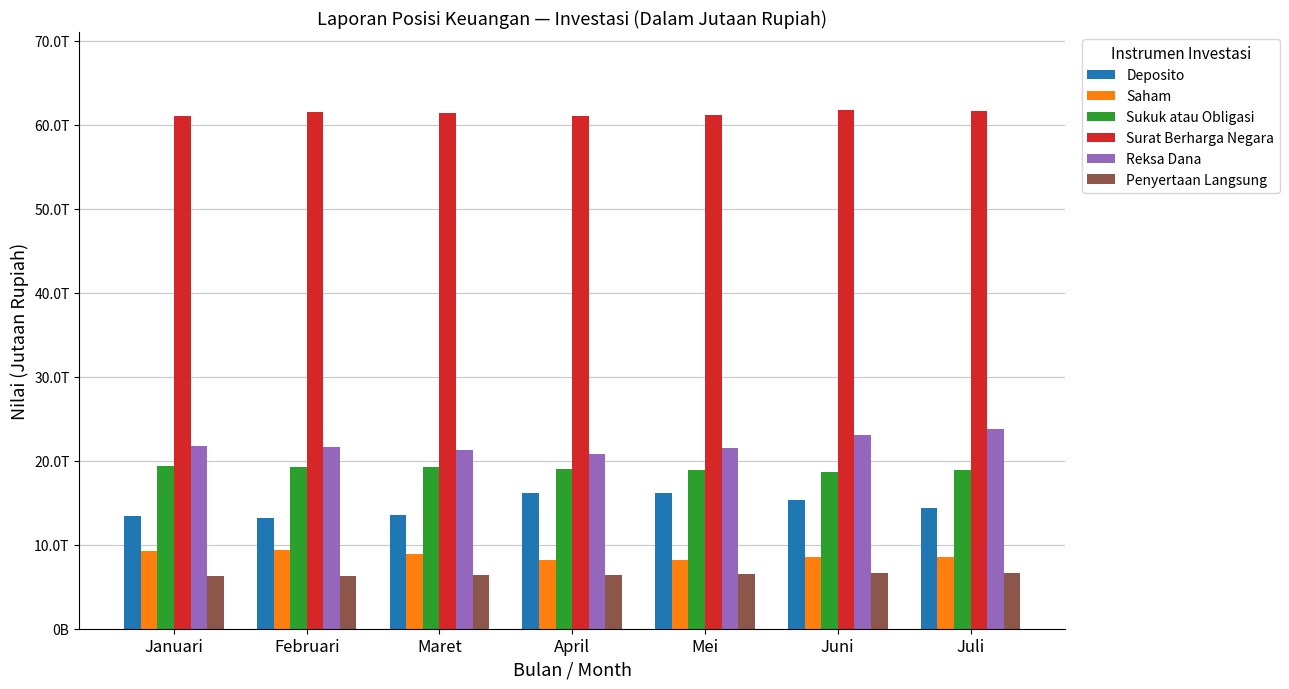

Does the chart contain stacked bars?

No